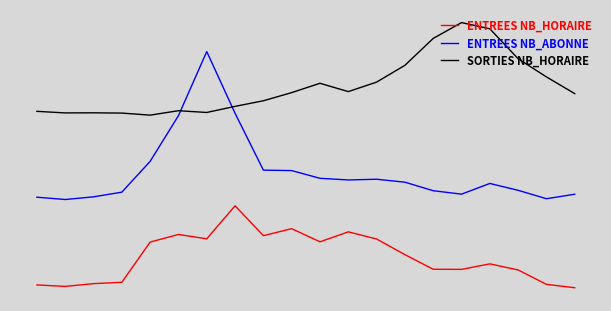

List the series in order of their overall mean, highest first.

SORTIES NB_HORAIRE, ENTREES NB_ABONNE, ENTREES NB_HORAIRE